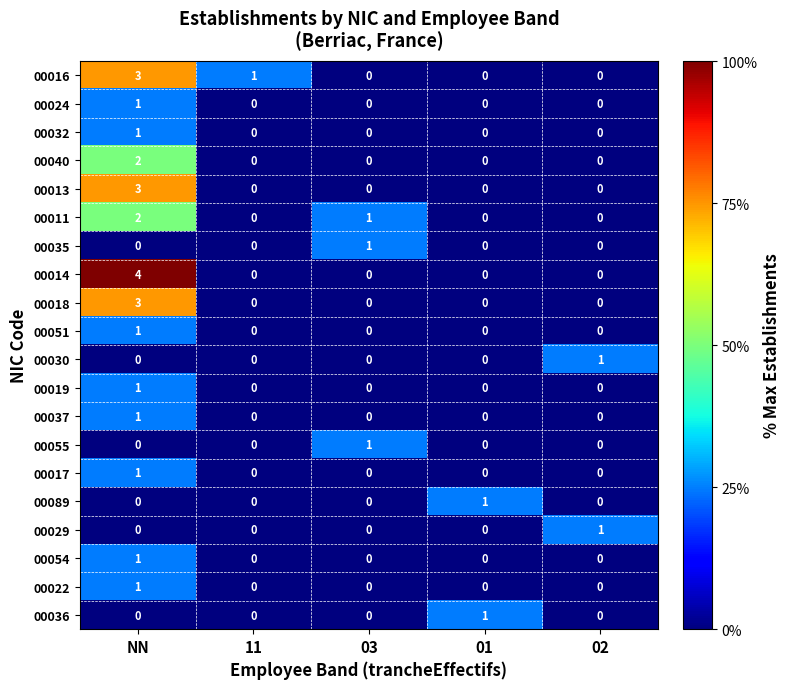

Is the value of 00032 at 11 greater than the value of 00011 at NN?

No